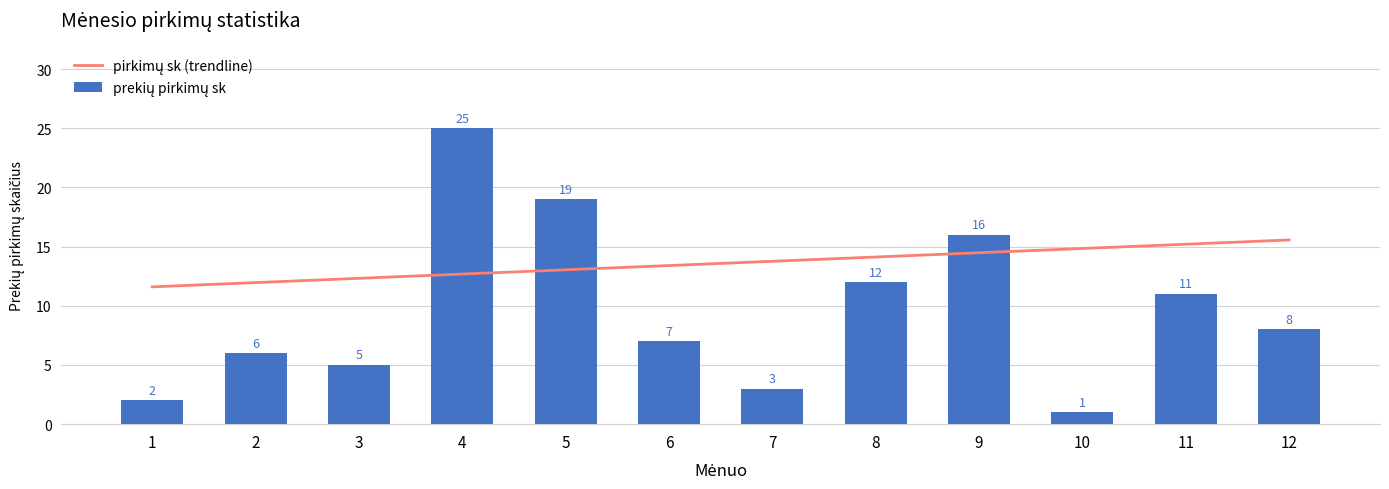

What is the average value of the pirkimų sk (trendline) series?

13.6